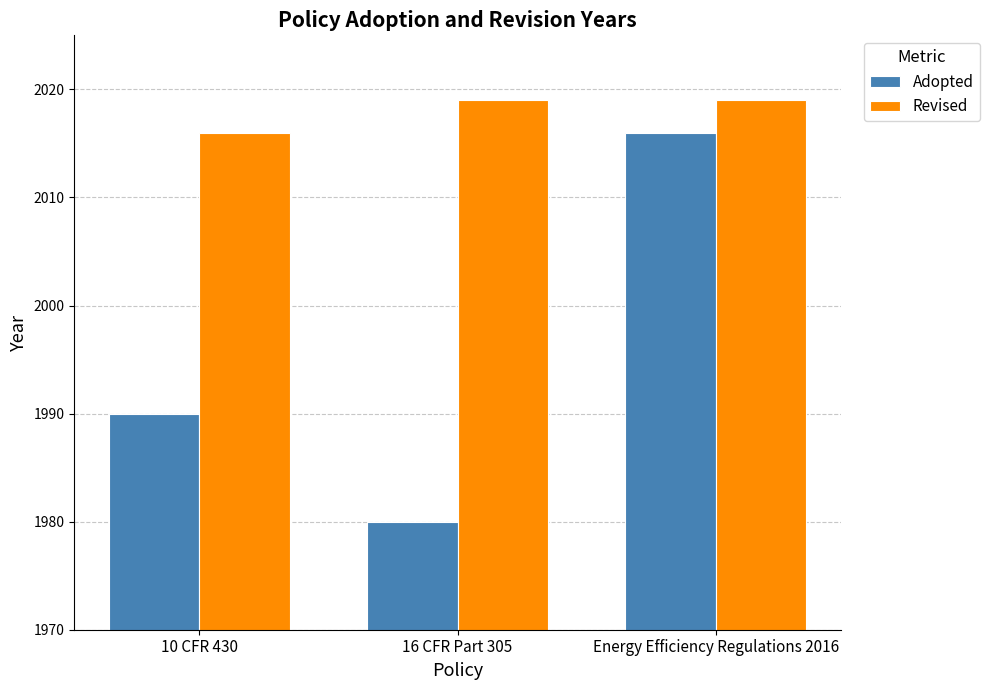

How many data points does each series have?

3